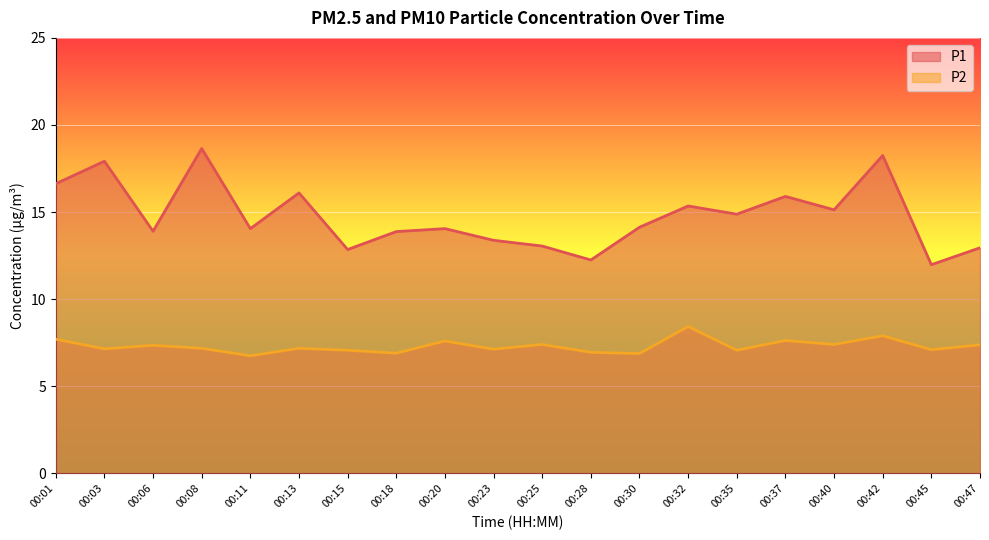

Reading left to right, what are all the values shown in this chart?

P1: 00:01=16.6	00:03=17.9	00:06=13.9	00:08=18.6	00:11=14.1	00:13=16.1	00:15=12.8	00:18=13.9	00:20=14.1	00:23=13.4	00:25=13.1	00:28=12.2	00:30=14.1	00:32=15.3	00:35=14.9	00:37=15.9	00:40=15.1	00:42=18.2	00:45=12.0	00:47=12.9
P2: 00:01=7.7	00:03=7.2	00:06=7.3	00:08=7.2	00:11=6.8	00:13=7.2	00:15=7.1	00:18=6.9	00:20=7.6	00:23=7.1	00:25=7.4	00:28=7.0	00:30=6.9	00:32=8.4	00:35=7.1	00:37=7.6	00:40=7.4	00:42=7.9	00:45=7.1	00:47=7.4